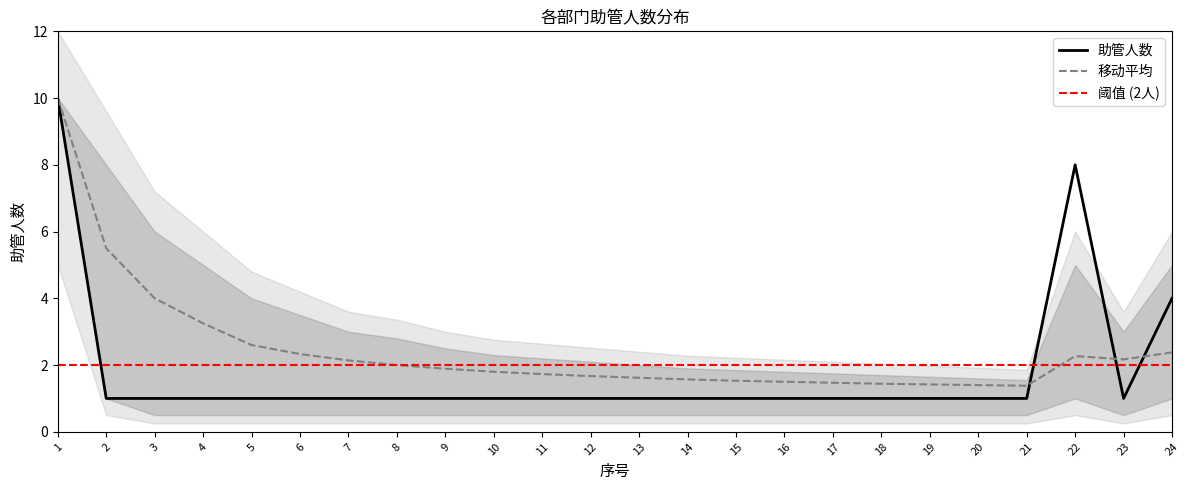

What is the smallest value displayed?

1.0